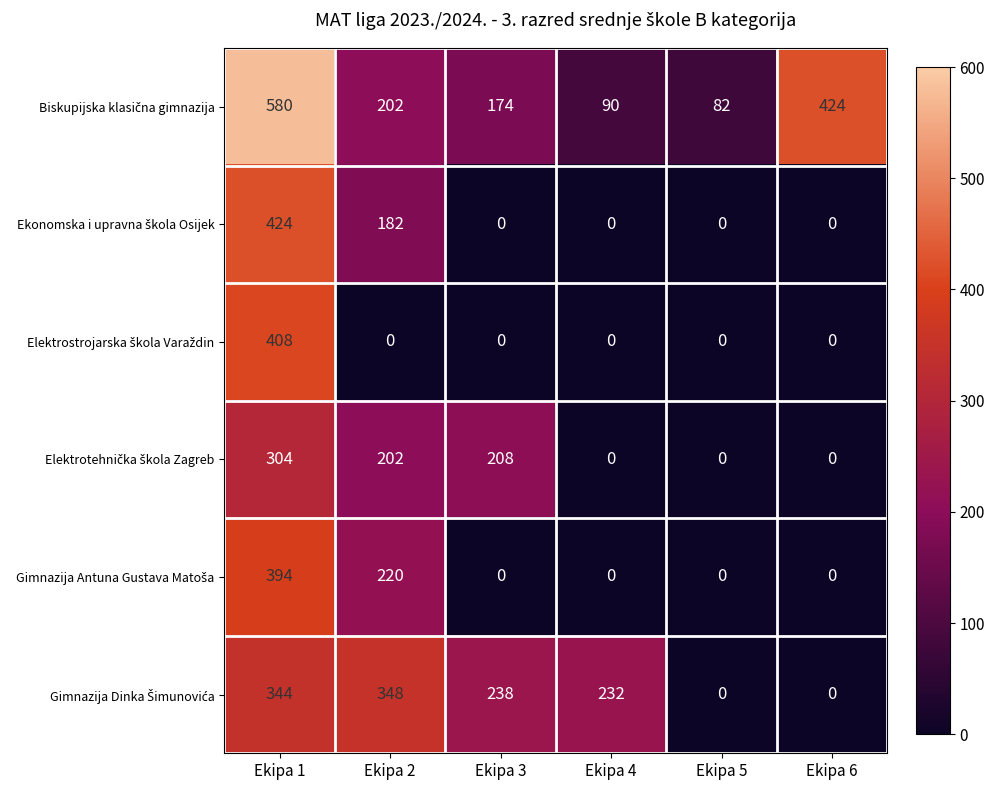

At how many categories does at least one series exceed 399?

2